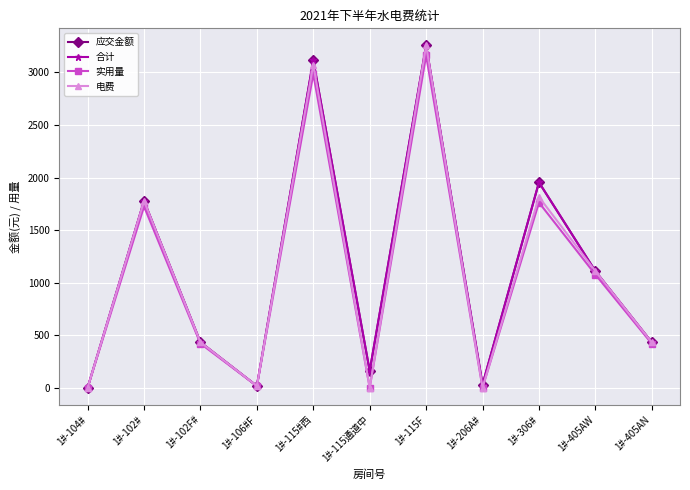

Does the chart have visible grid lines?

Yes